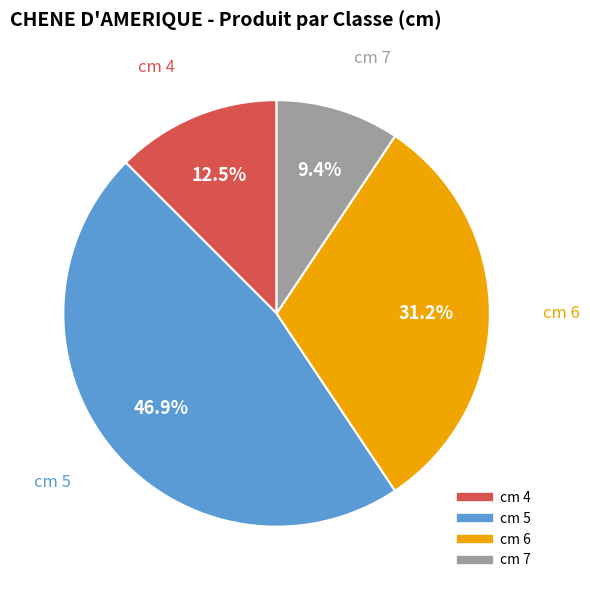

Is there a majority slice in this chart?

No